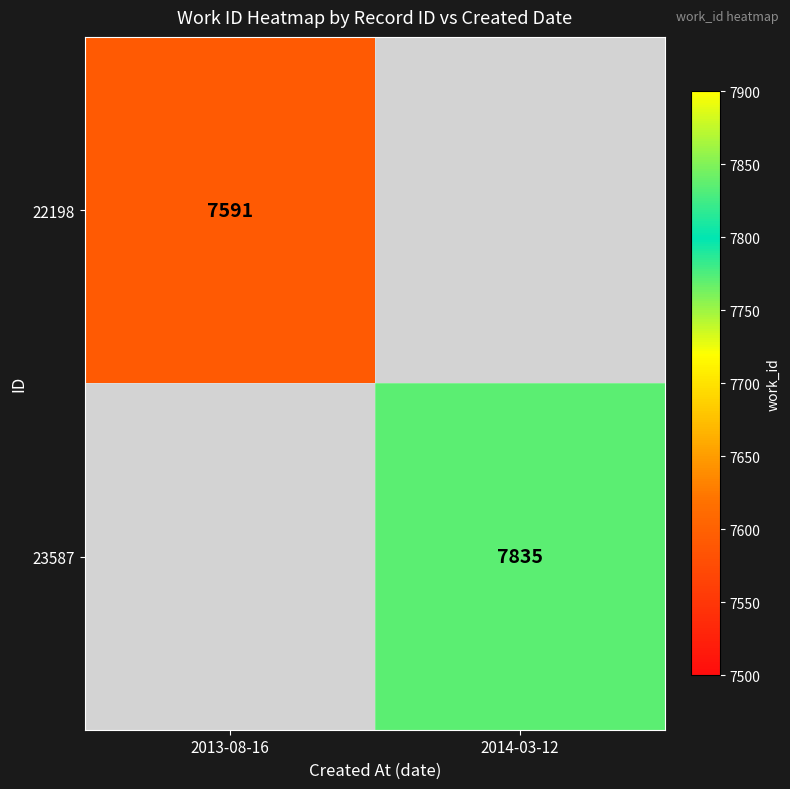

What is the total value across all series at 2014-03-12?

7835